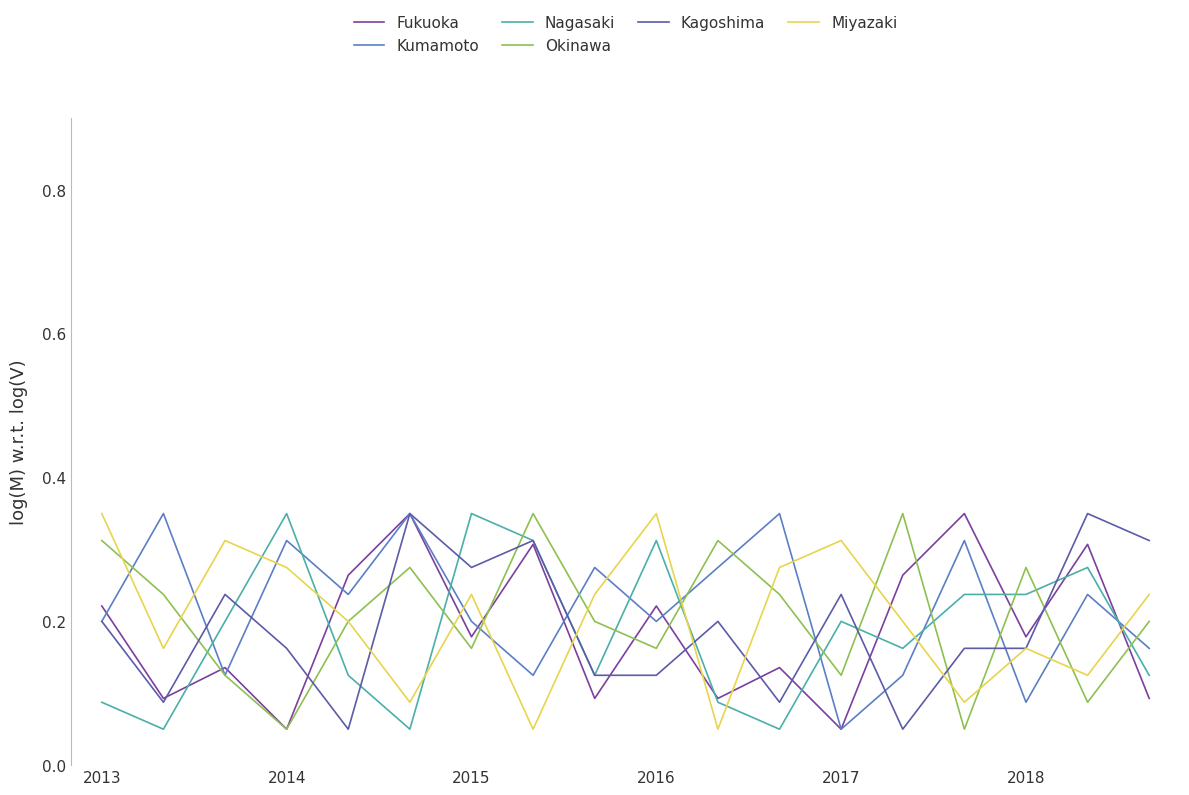

True or false: Nagasaki and Kumamoto cross at least once.

True